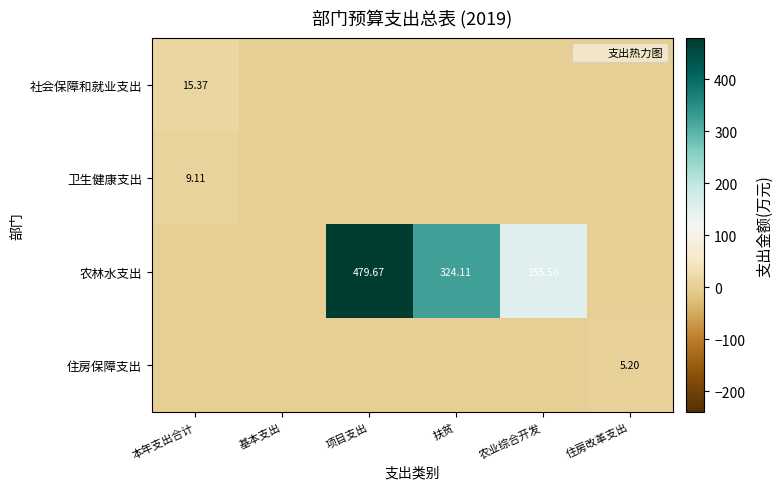

What is the total value across all series at 项目支出?

479.7